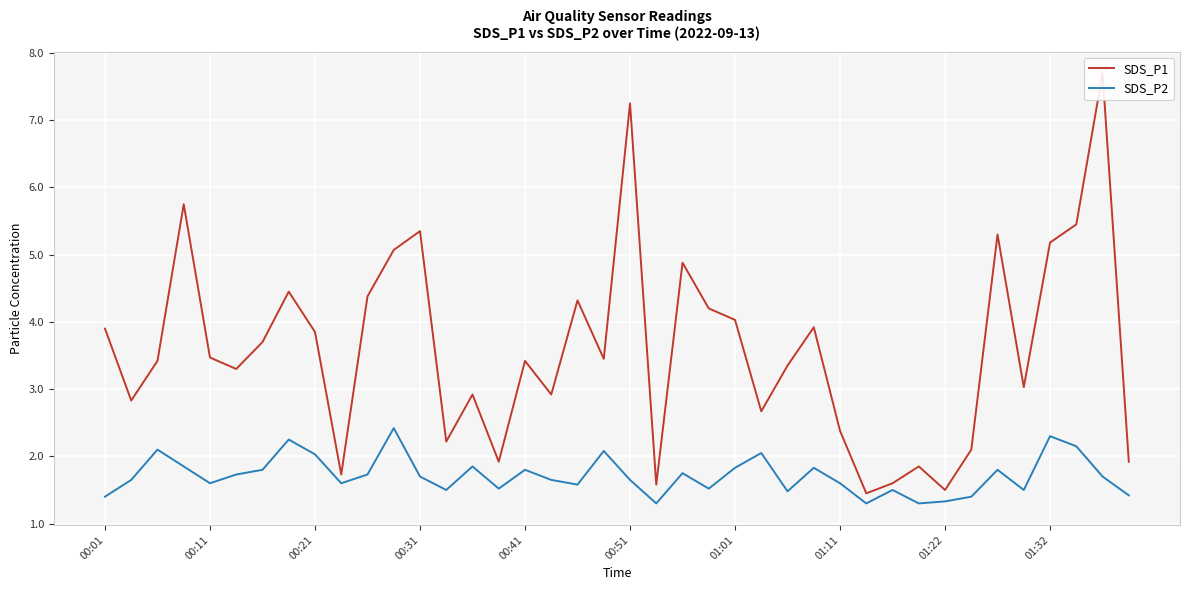

What is the minimum value shown in the chart?

1.3